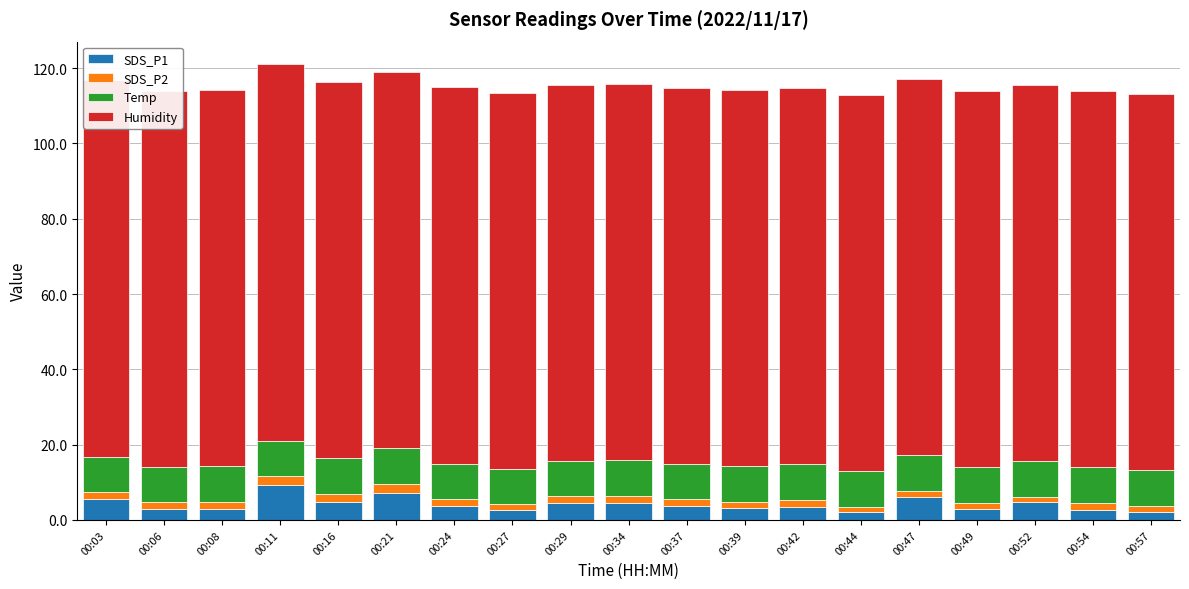

Reading left to right, extract all data points from this chart.

SDS_P1: 00:03=5.4	00:06=2.8	00:08=3.0	00:11=9.4	00:16=4.9	00:21=7.2	00:24=3.6	00:27=2.6	00:29=4.4	00:34=4.5	00:37=3.8	00:39=3.1	00:42=3.5	00:44=2.0	00:47=6.0	00:49=2.9	00:52=4.7	00:54=2.7	00:57=2.2
SDS_P2: 00:03=2.0	00:06=1.8	00:08=1.8	00:11=2.2	00:16=2.0	00:21=2.3	00:24=1.8	00:27=1.5	00:29=1.8	00:34=1.9	00:37=1.6	00:39=1.8	00:42=1.7	00:44=1.3	00:47=1.7	00:49=1.6	00:52=1.4	00:54=1.7	00:57=1.5
Temp: 00:03=9.4	00:06=9.4	00:08=9.5	00:11=9.5	00:16=9.5	00:21=9.5	00:24=9.5	00:27=9.5	00:29=9.5	00:34=9.5	00:37=9.5	00:39=9.5	00:42=9.5	00:44=9.6	00:47=9.6	00:49=9.6	00:52=9.6	00:54=9.6	00:57=9.6
Humidity: 00:03=99.9	00:06=99.9	00:08=99.9	00:11=99.9	00:16=99.9	00:21=99.9	00:24=99.9	00:27=99.9	00:29=99.9	00:34=99.9	00:37=99.9	00:39=99.9	00:42=99.9	00:44=99.9	00:47=99.9	00:49=99.9	00:52=99.9	00:54=99.9	00:57=99.9